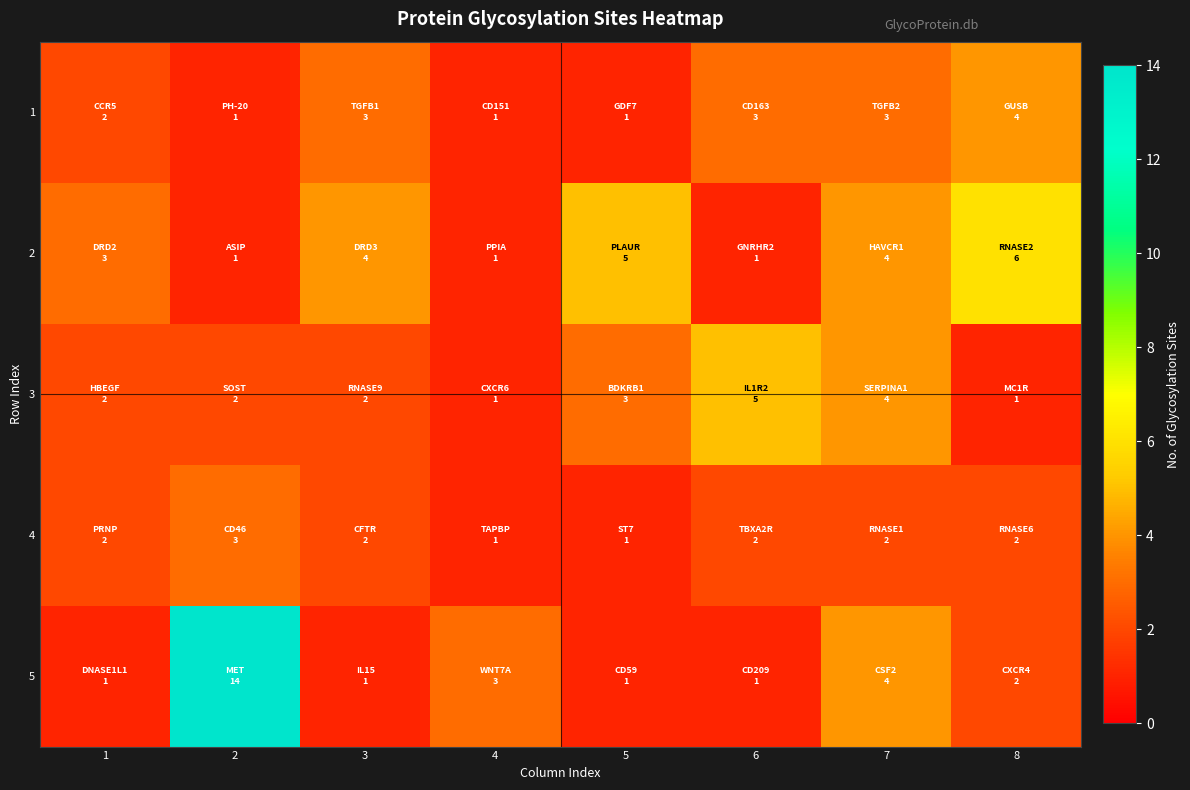

Reading left to right, list all the values displayed in this chart.

1: 1=2	2=1	3=3	4=1	5=1	6=3	7=3	8=4
2: 1=3	2=1	3=4	4=1	5=5	6=1	7=4	8=6
3: 1=2	2=2	3=2	4=1	5=3	6=5	7=4	8=1
4: 1=2	2=3	3=2	4=1	5=1	6=2	7=2	8=2
5: 1=1	2=14	3=1	4=3	5=1	6=1	7=4	8=2